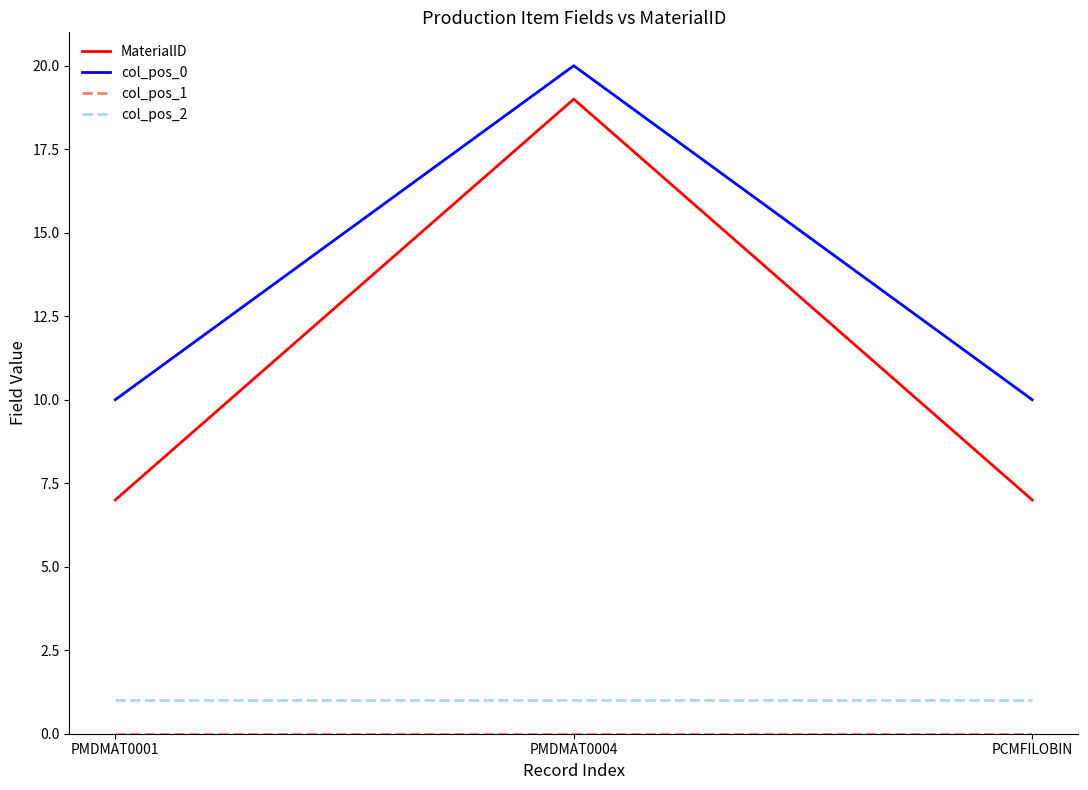

What position from the left is PCMFILOBIN?

3